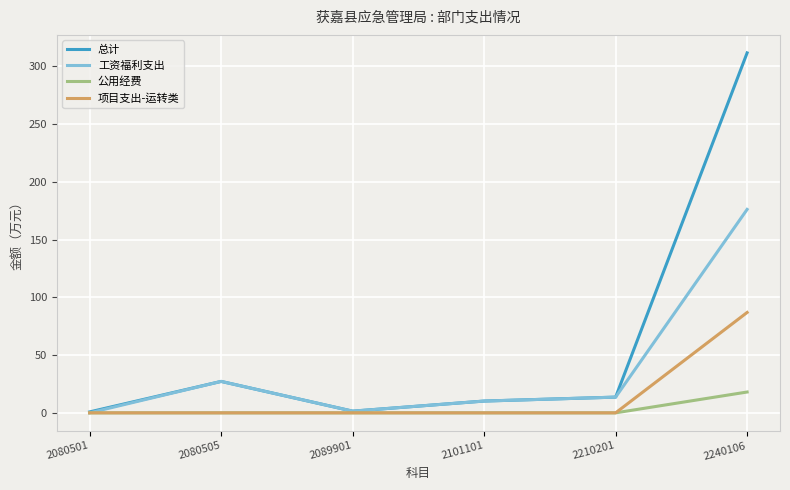

Which series has the widest spread of values?

总计